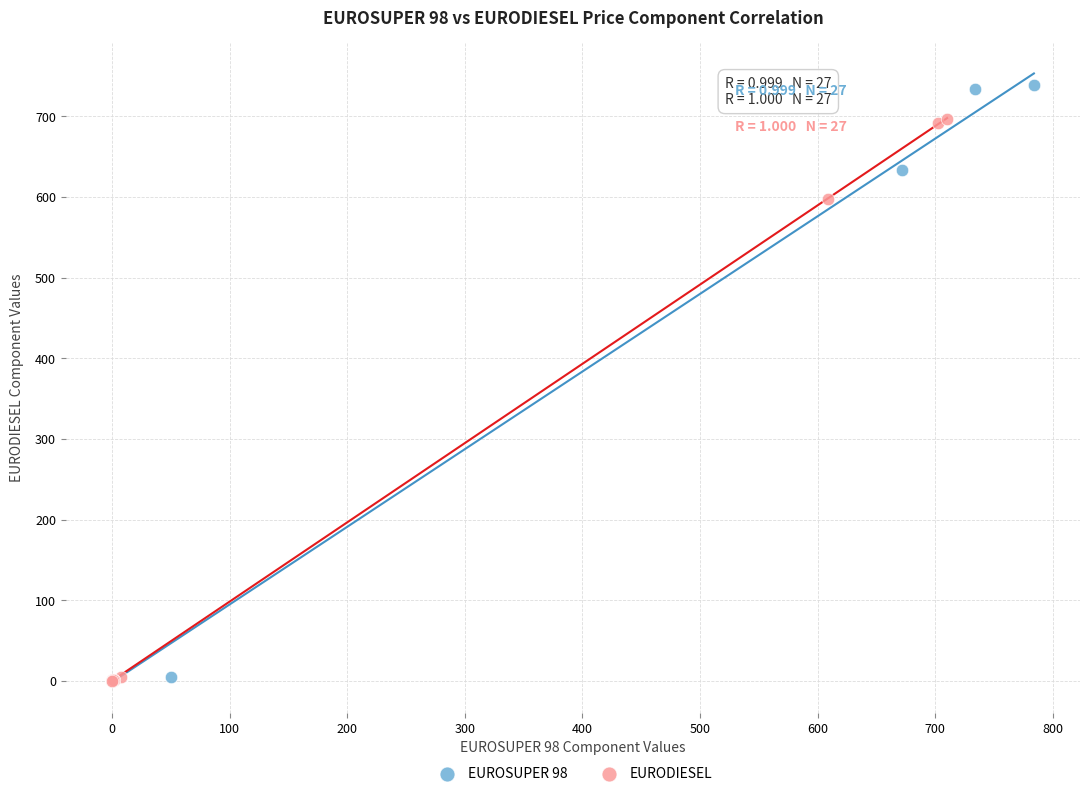

Which series has the largest Y range (max minus min)?

EUROSUPER 98